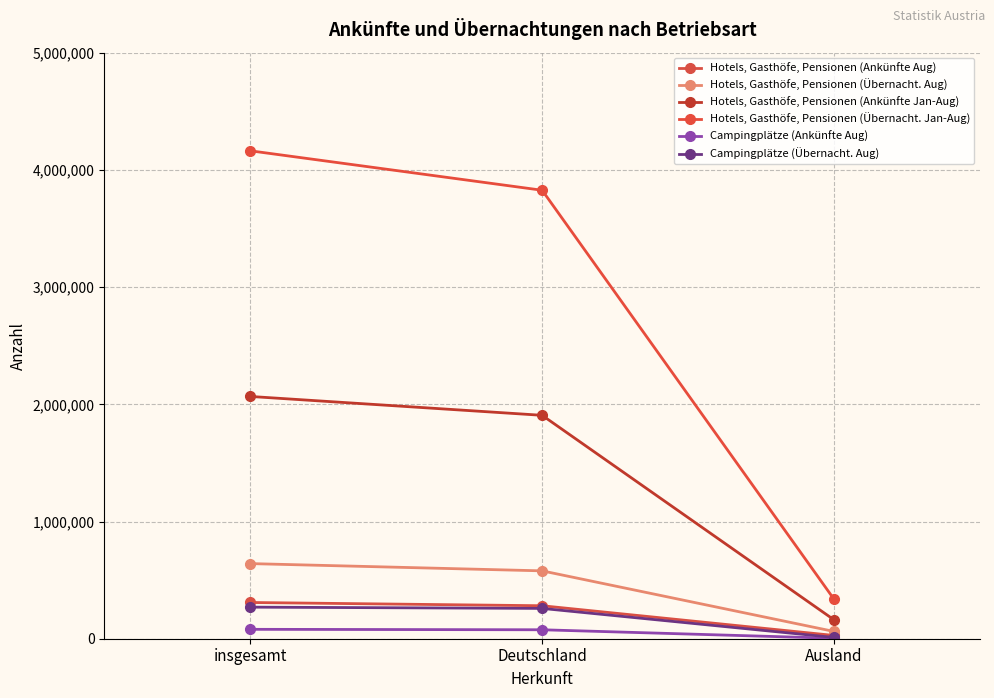

What position from the left is insgesamt?

1